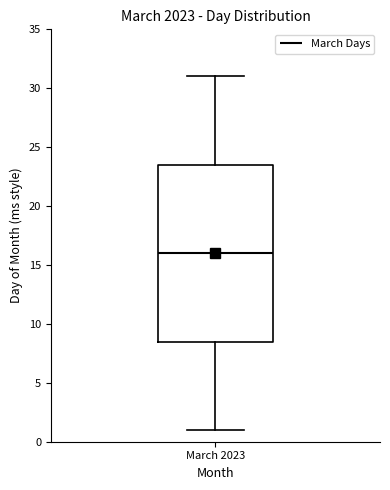

Where does the upper whisker of the box for March 2023 end on the y-axis? The values are not printed on the chart, so give them approximately, as read against the axis.

31.0